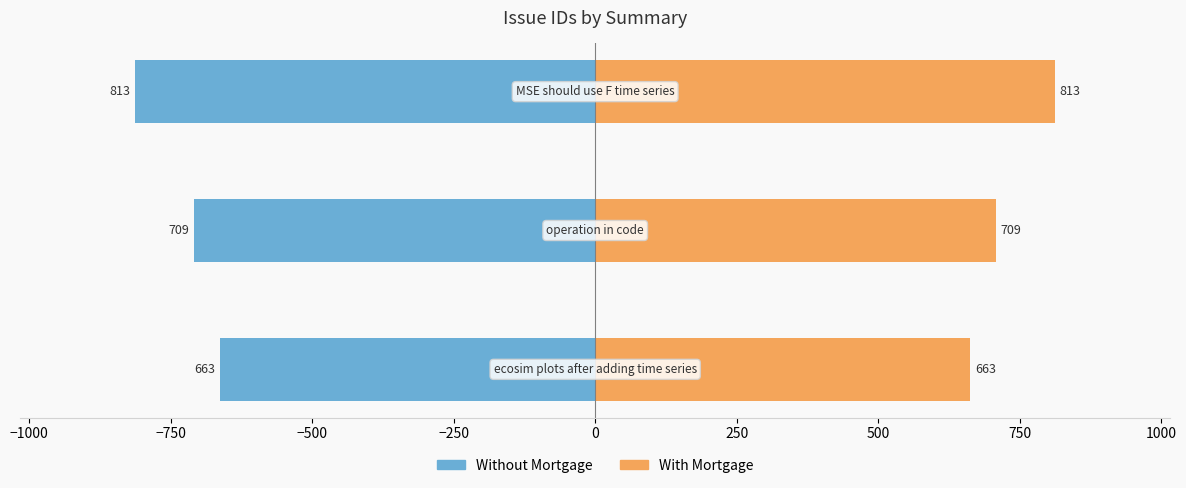

What is the sum of all With Mortgage values?

2185